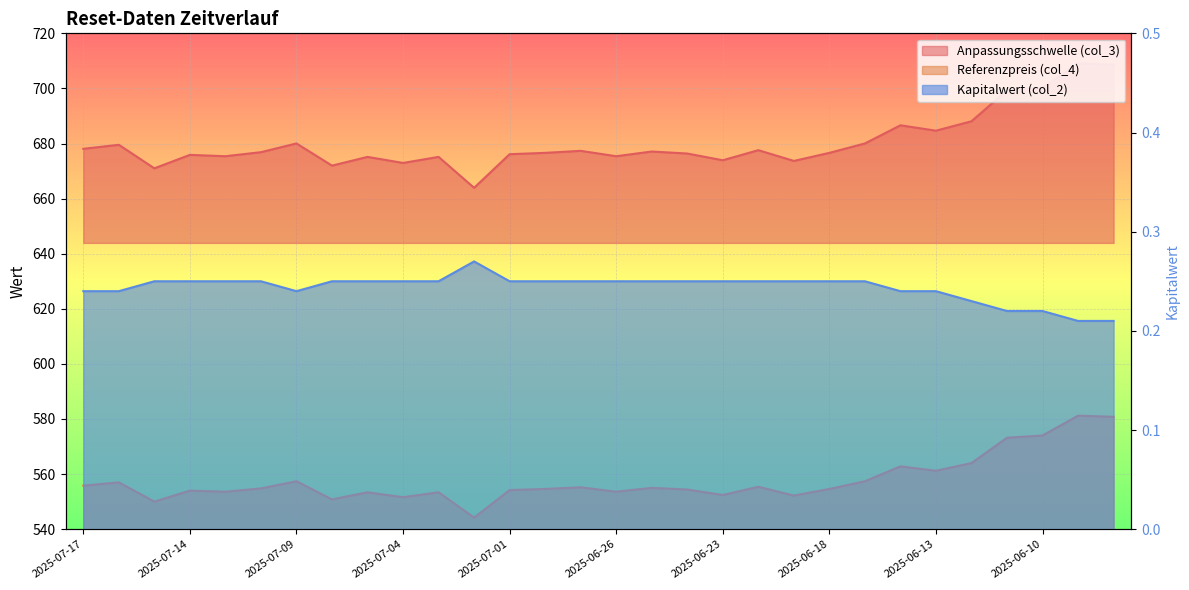

Where is Kapitalwert (col_2) nearest to the value 0?

2025-06-06